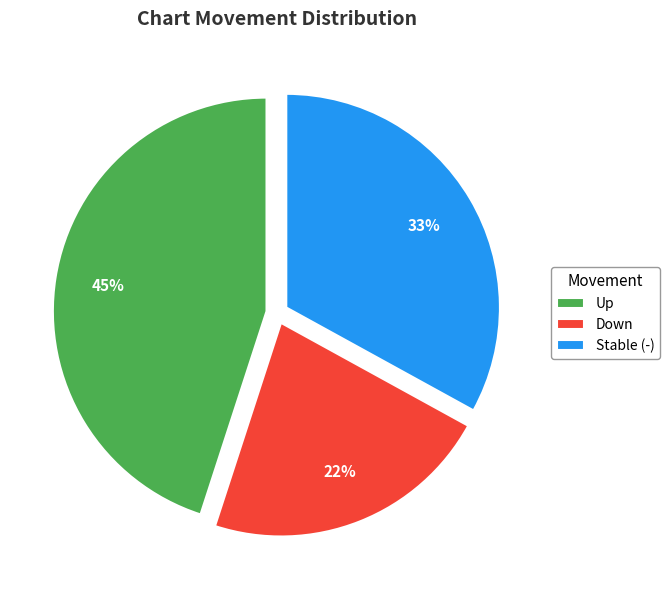

Approximately how many times larger is the value at Stable (-) compared to Down?

1.5